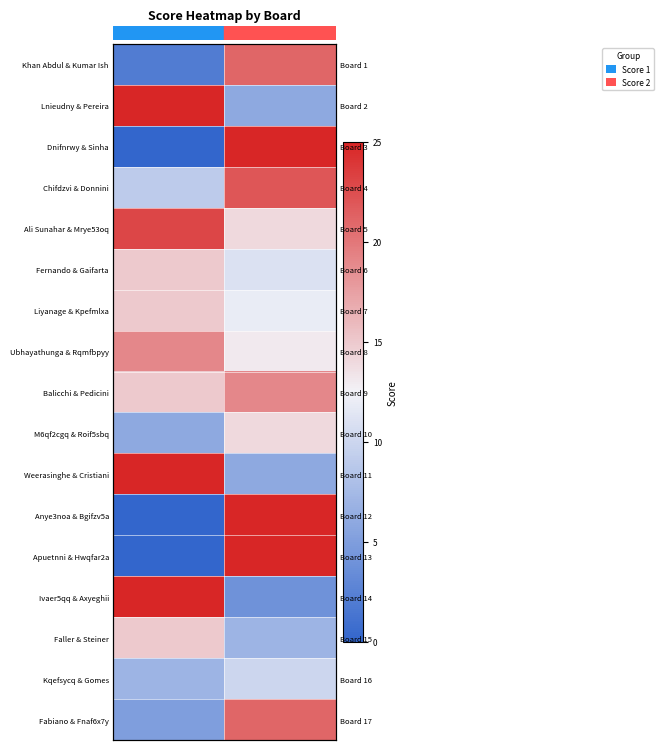

Rank the series at Score 2 from lowest to highest value.

Ivaer5qq & Axyeghii, Lnieudny & Pereira, Weerasinghe & Cristiani, Faller & Steiner, Kqefsycq & Gomes, Fernando & Gaifarta, Liyanage & Kpefmlxa, Ubhayathunga & Rqmfbpyy, Ali Sunahar & Mrye53oq, M6qf2cgq & Roif5sbq, Balicchi & Pedicini, Khan Abdul & Kumar Ish, Fabiano & Fnaf6x7y, Chifdzvi & Donnini, Dnifnrwy & Sinha, Anye3noa & Bgifzv5a, Apuetnni & Hwqfar2a